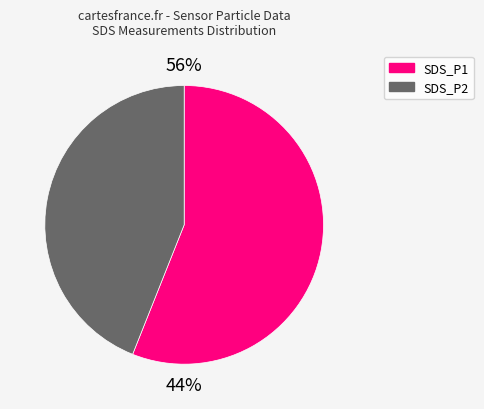

Rank the categories by value from lowest to highest.

SDS_P2, SDS_P1